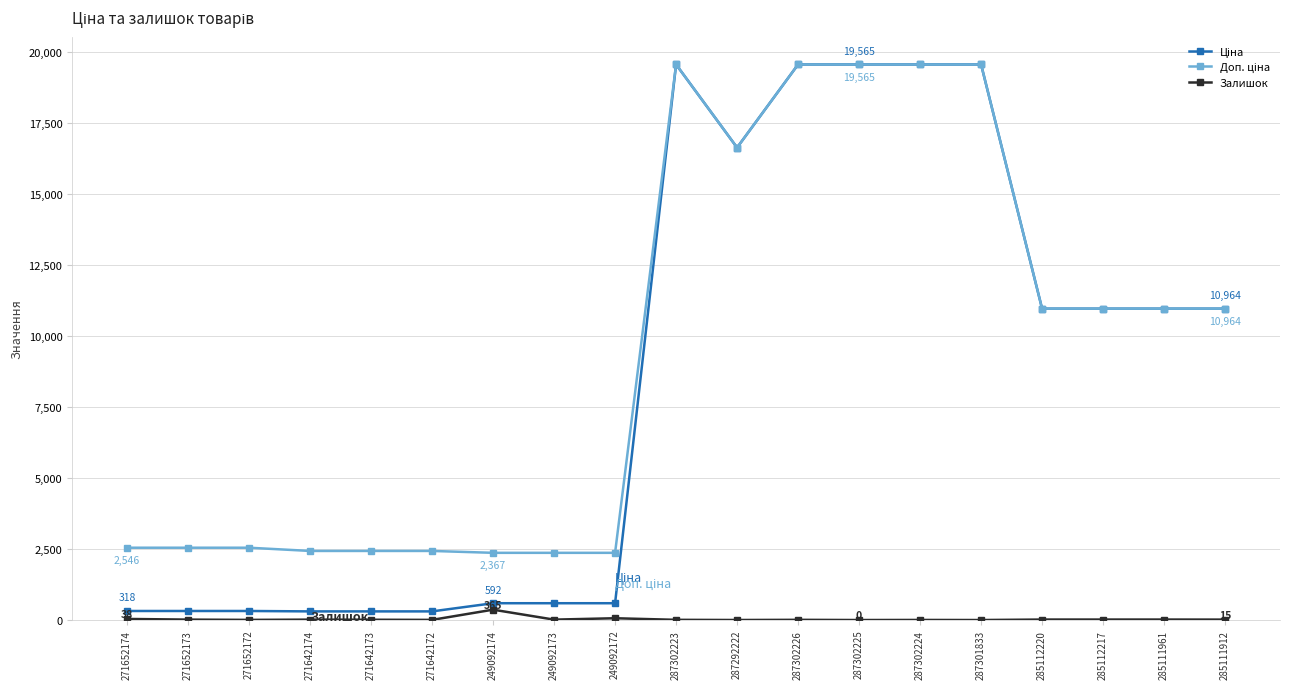

At how many categories does at least one series exceed 12984?

6